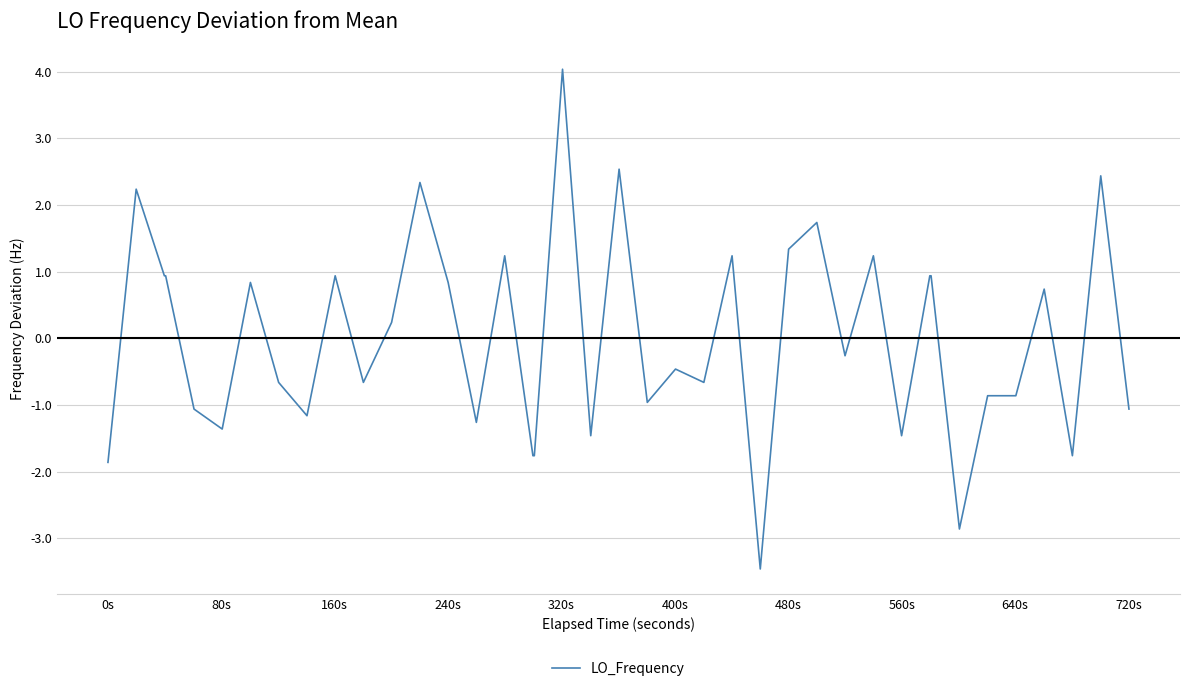

What is the difference between the maximum and minimum values?

7.5